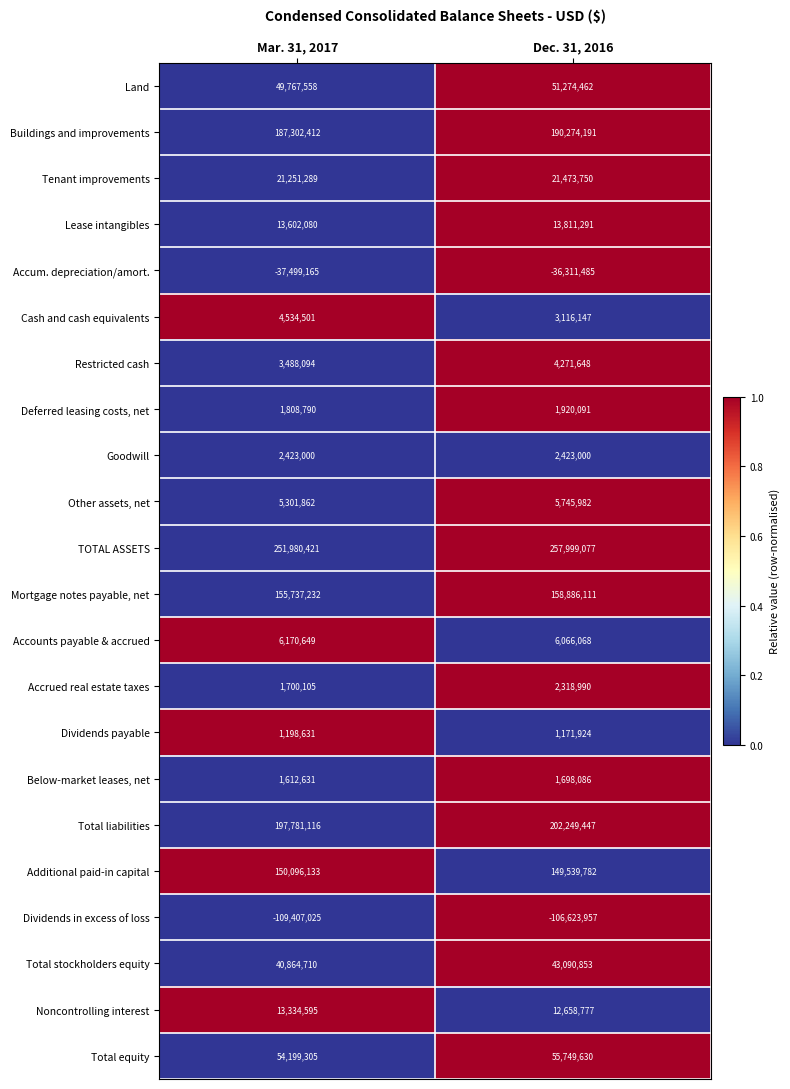

Rank the series by their maximum value, from lowest to highest.

Dividends in excess of loss, Accum. depreciation/amort., Dividends payable, Below-market leases, net, Deferred leasing costs, net, Accrued real estate taxes, Goodwill, Restricted cash, Cash and cash equivalents, Other assets, net, Accounts payable & accrued, Noncontrolling interest, Lease intangibles, Tenant improvements, Total stockholders equity, Land, Total equity, Additional paid-in capital, Mortgage notes payable, net, Buildings and improvements, Total liabilities, TOTAL ASSETS